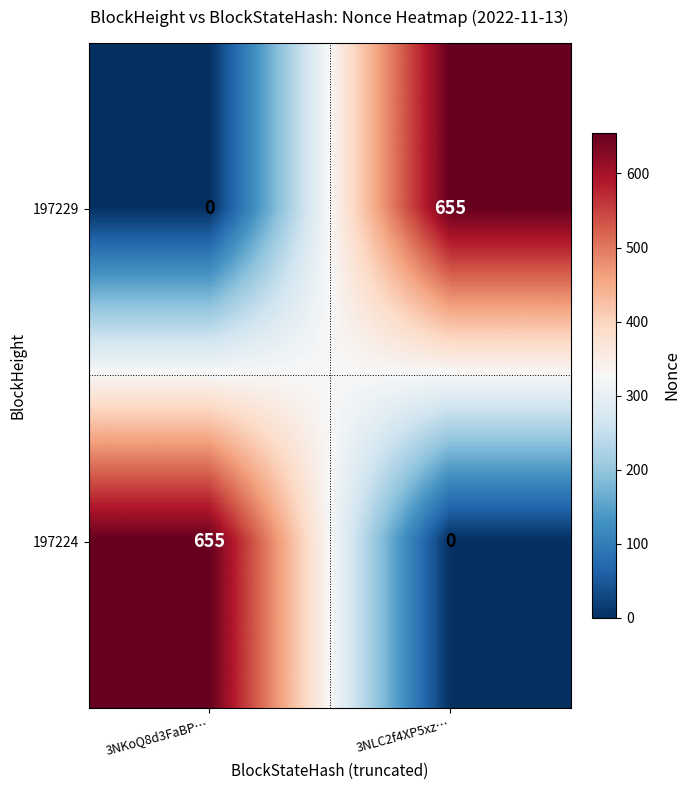

At 3NKoQ8d3FaBP…, list the series in order from smallest to largest.

197229, 197224